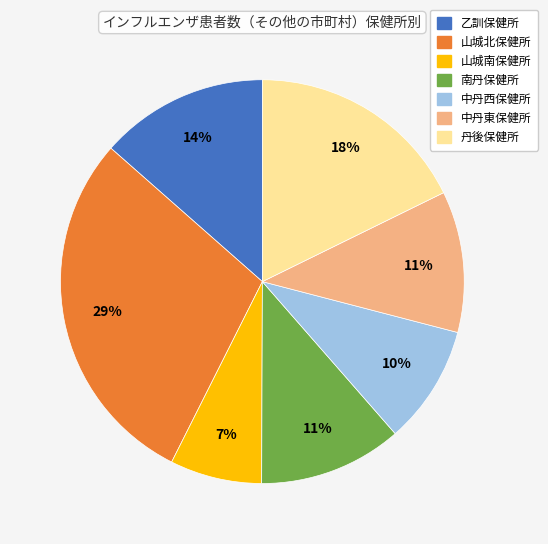

What is the largest slice in the pie chart?

山城北保健所